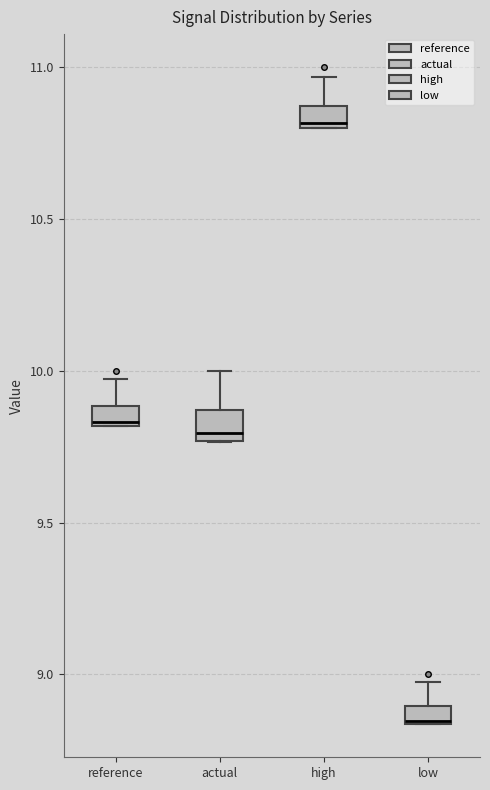

Which box's median line is the lowest?

low